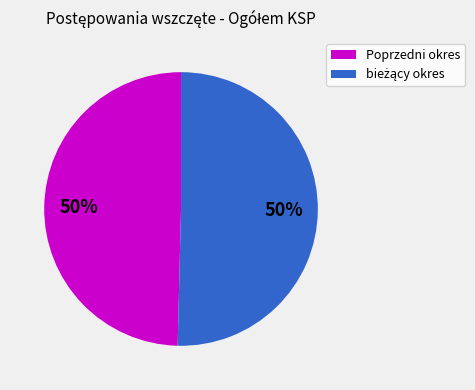

Is it true that Poprzedni okres is 43% of the pie?

False